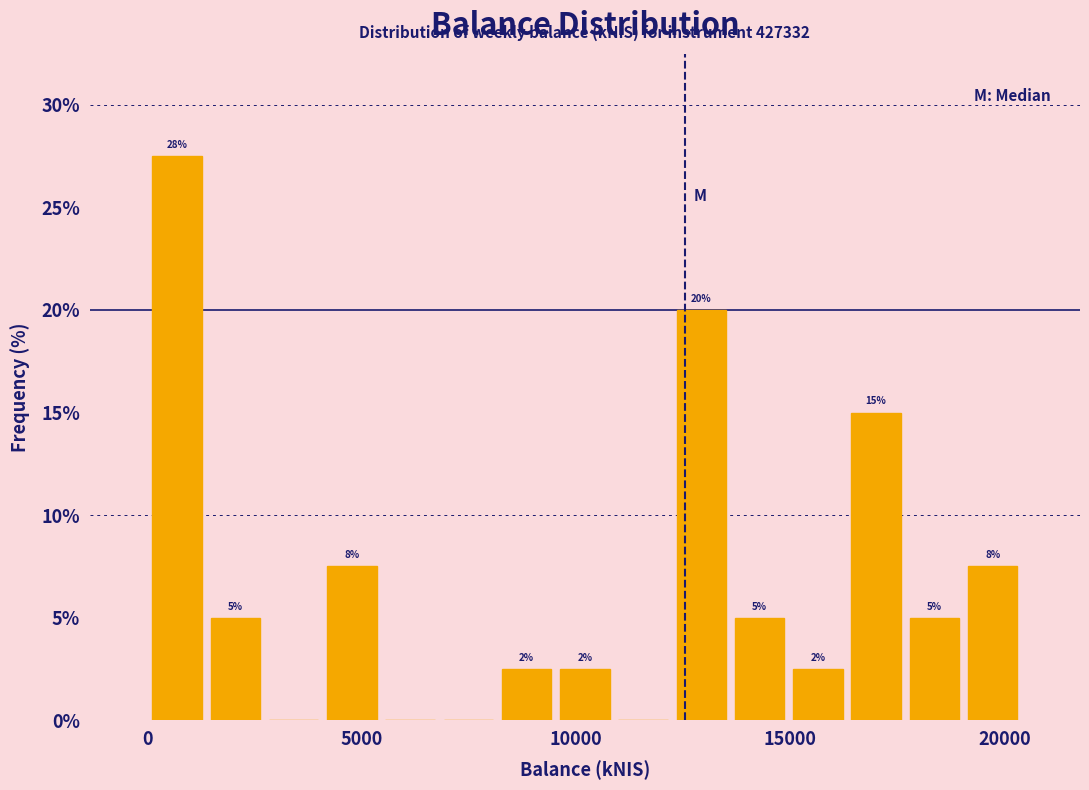

Around what value on the x-axis is the tallest bar? Give the approximate position of its centre, as read against the axis.

500